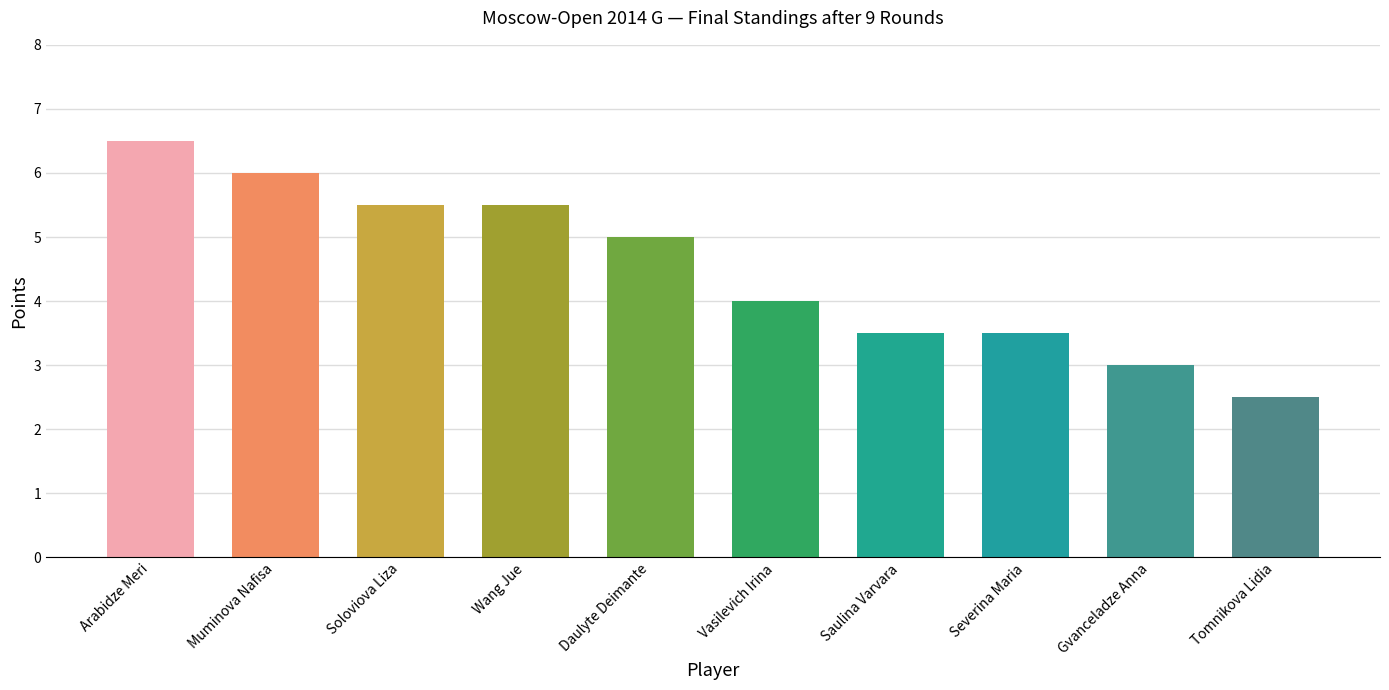

How many data points are less than 5?

5